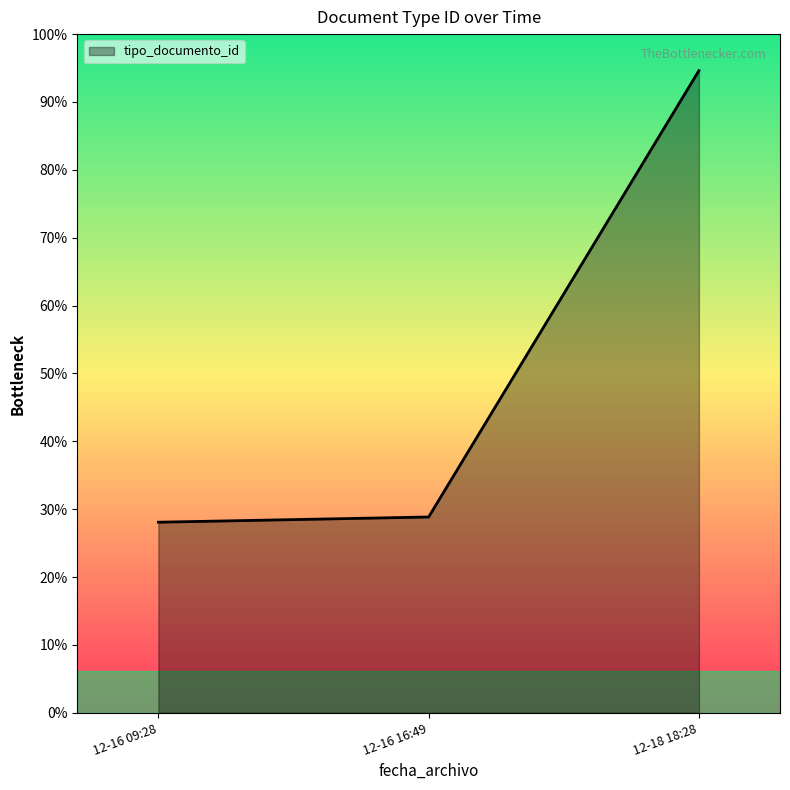

What is the average value?

49